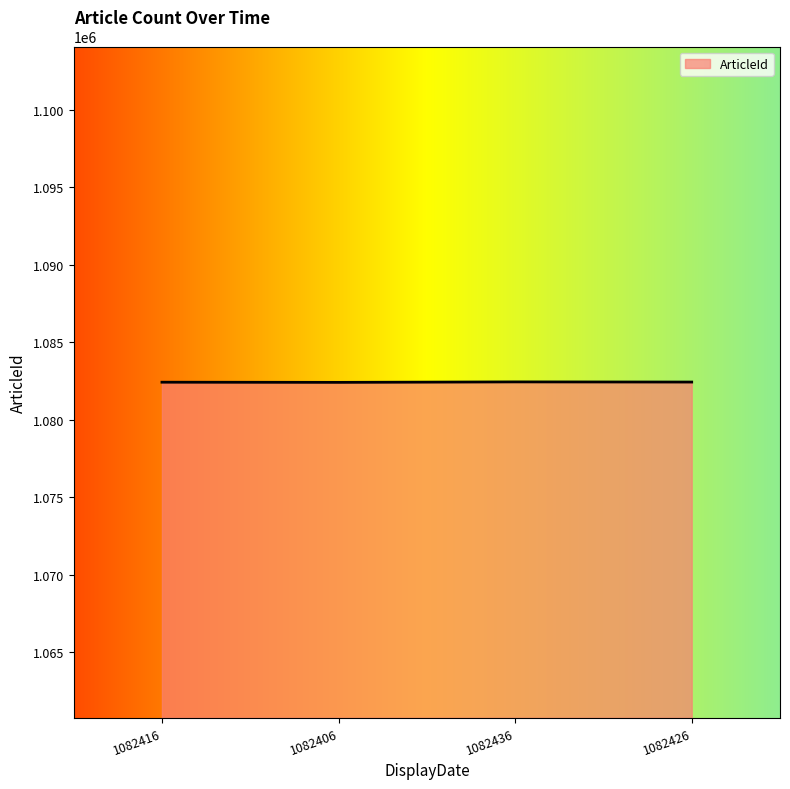

The chart shows a value of 1082406 at 1082406. True or false?

True